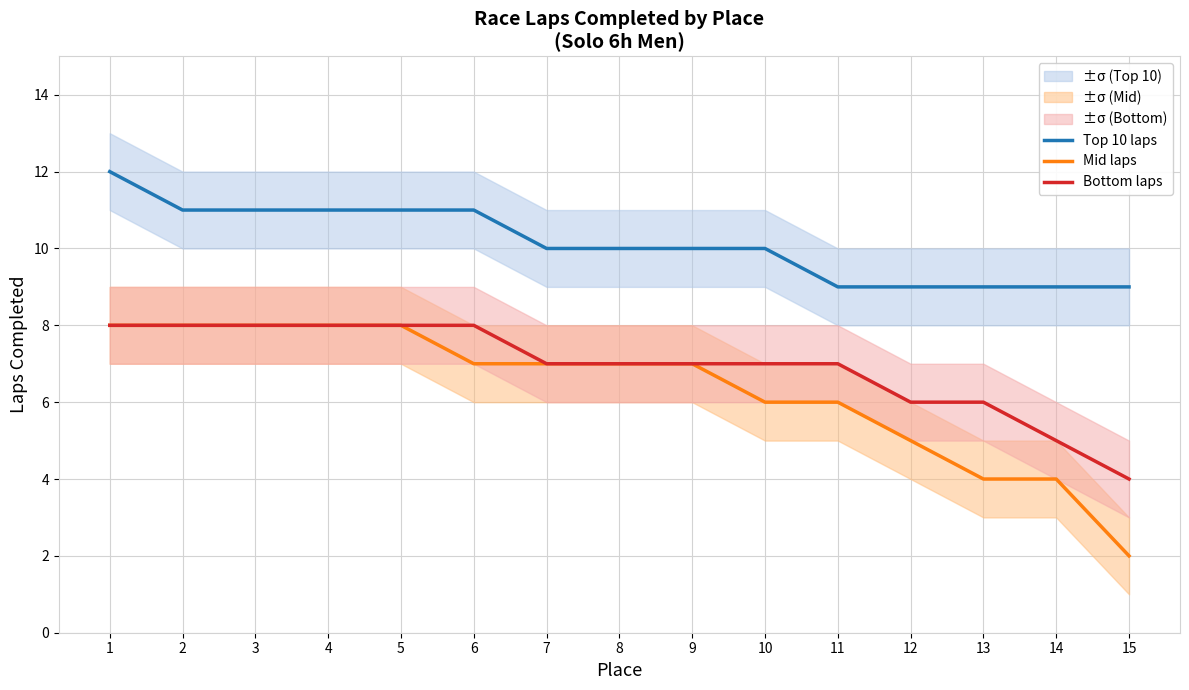

How many data points in Mid laps are above 7?

5